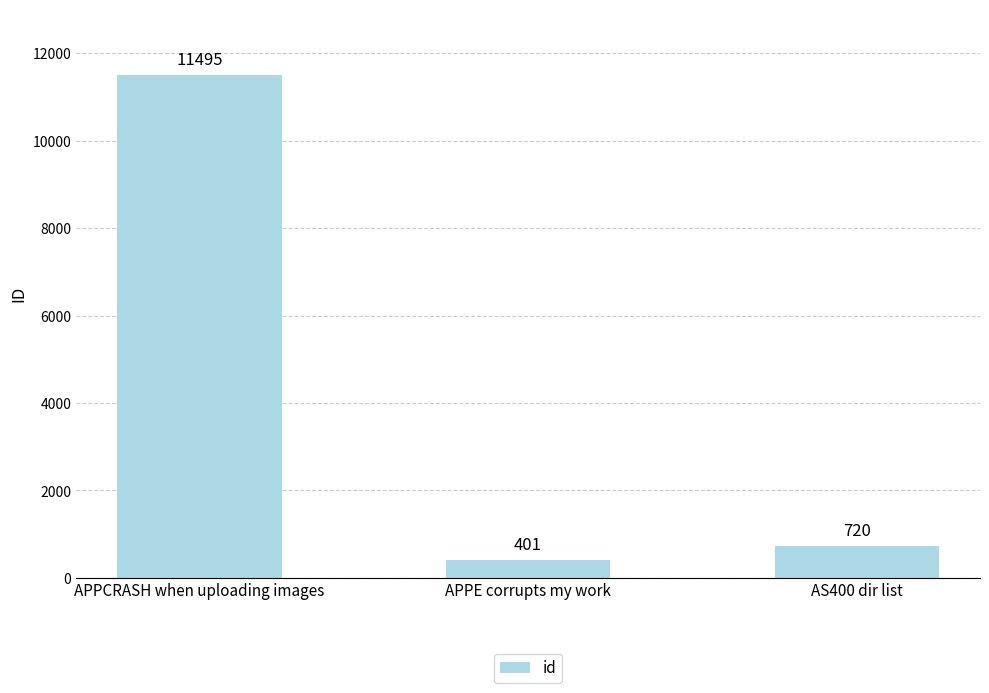

Which has a higher value, APPCRASH when uploading images or APPE corrupts my work?

APPCRASH when uploading images